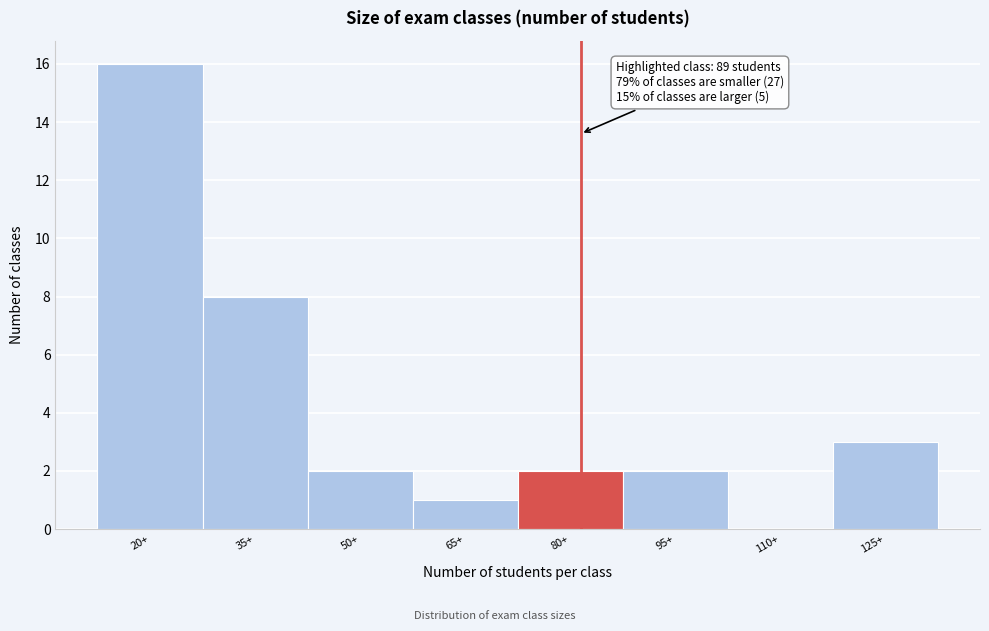

Reading right to left, list all the values displayed in this chart.

125+=3	110+=0	95+=2	80+=2	65+=1	50+=2	35+=8	20+=16